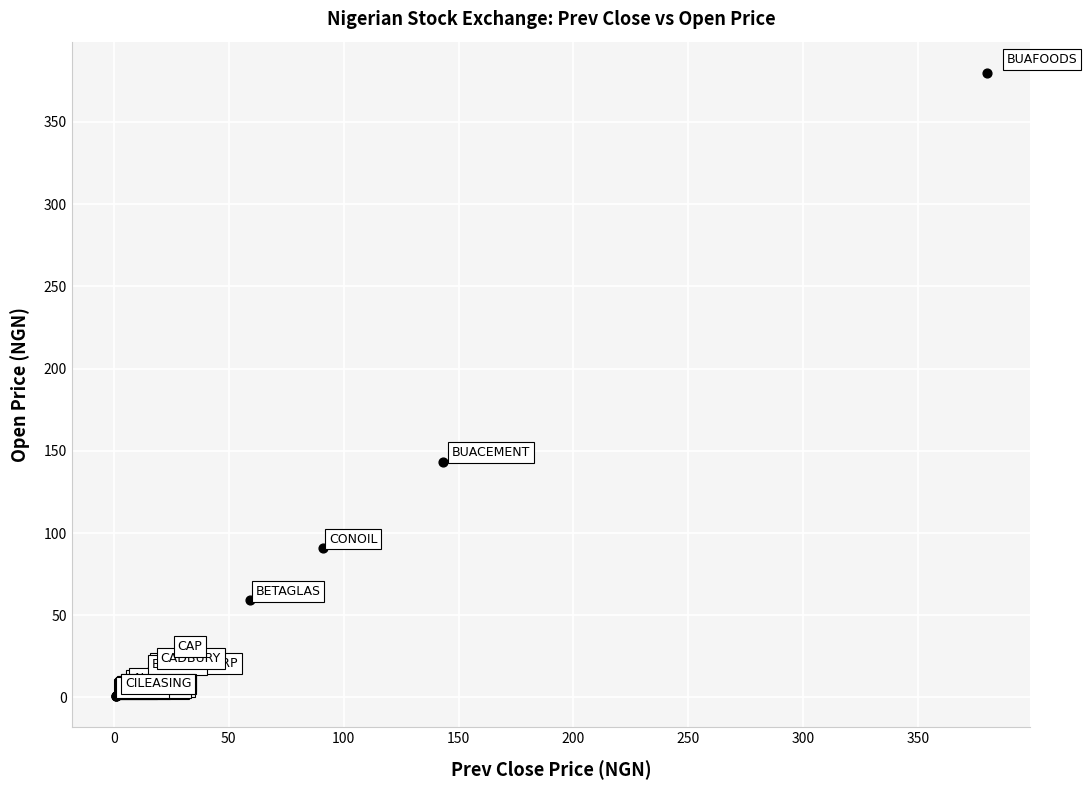

What Y value in the scatter plot is closest to 190?

143.2